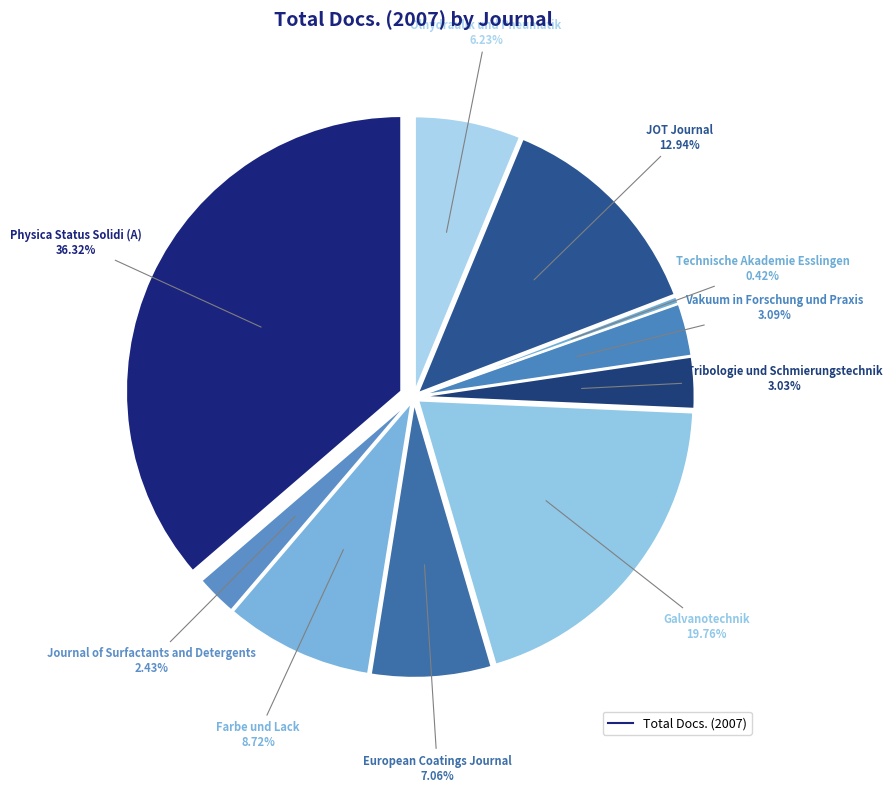

How many slices are in this pie chart?

10